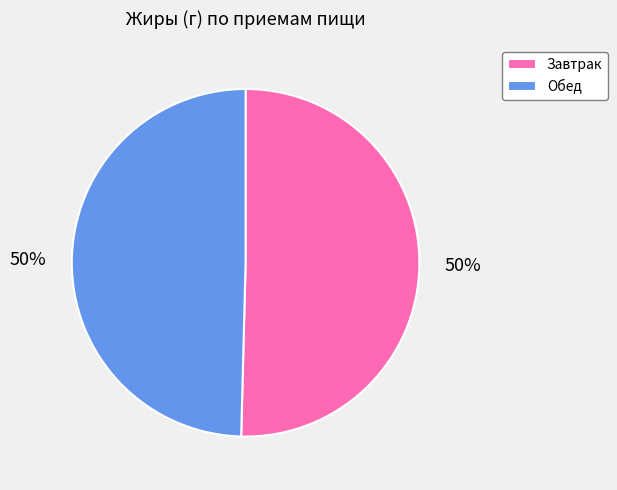

How many segments does this pie chart have?

2